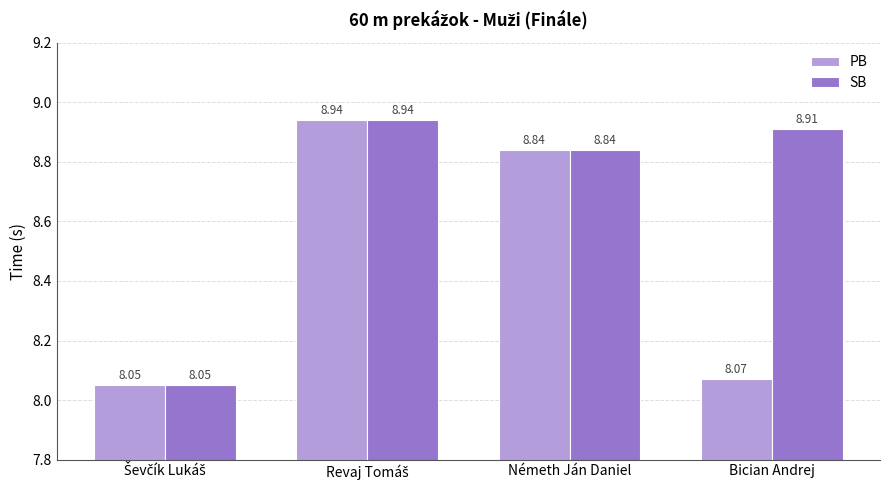

What is the sum of all SB values?

34.7